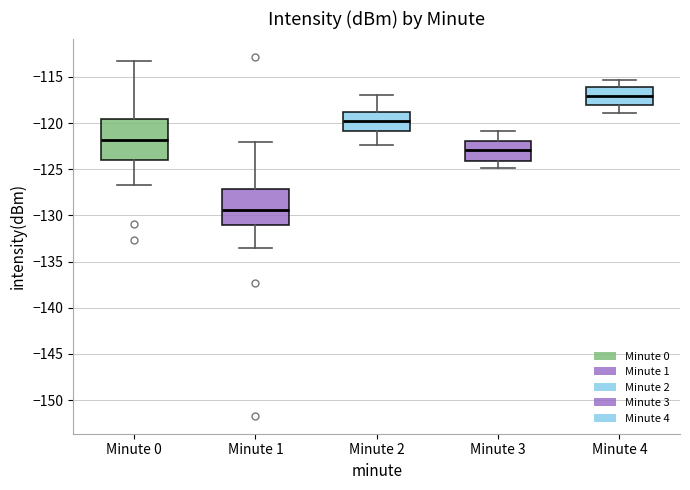

Where does the median line of the box for Minute 0 sit on the y-axis? The values are not printed on the chart, so give them approximately, as read against the axis.

-122.0